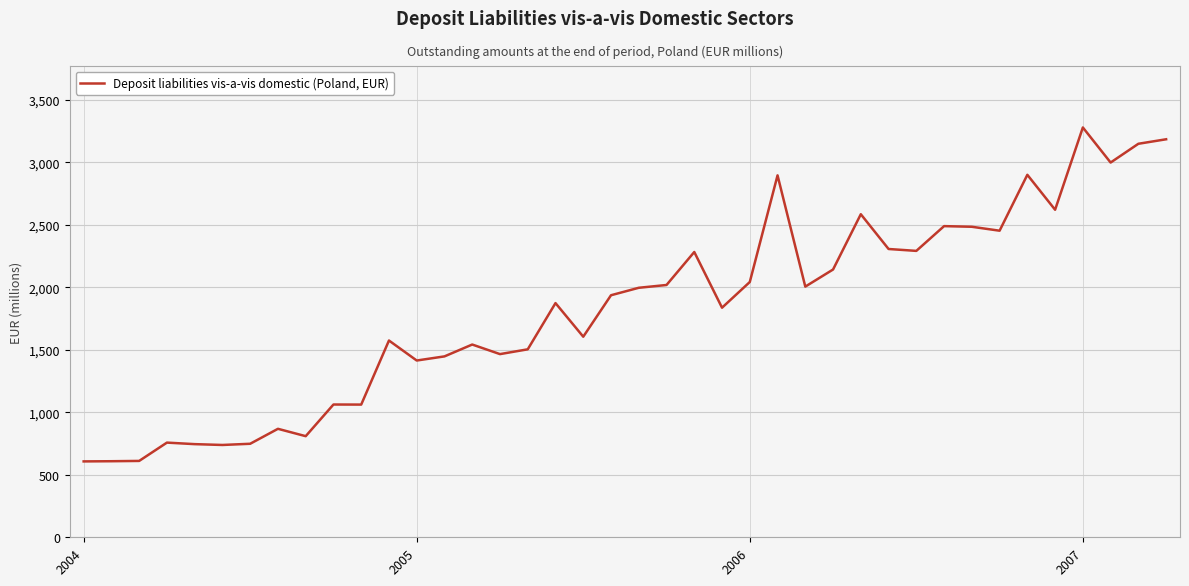

Count the number of categories in the chart.

40